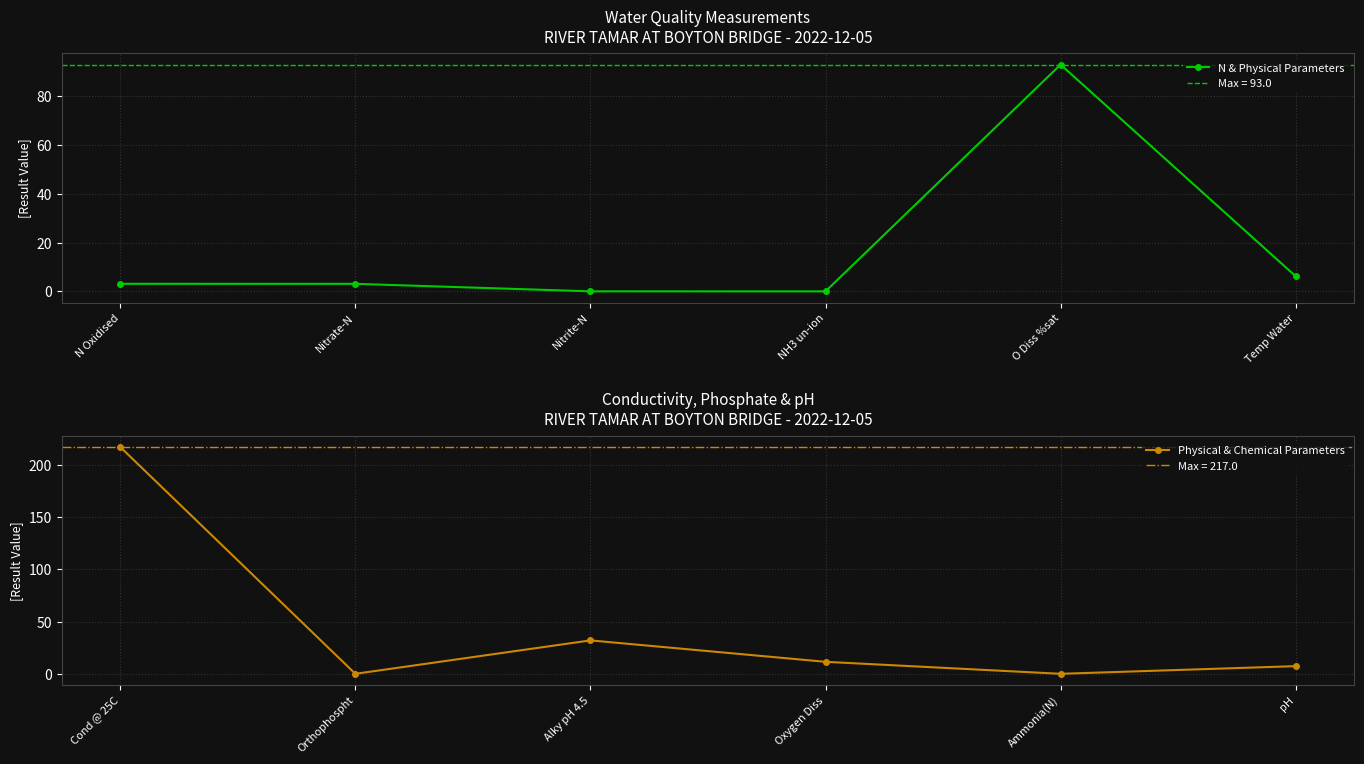

True or false: N & Physical Parameters has more than 2 points higher than both neighbors.

False